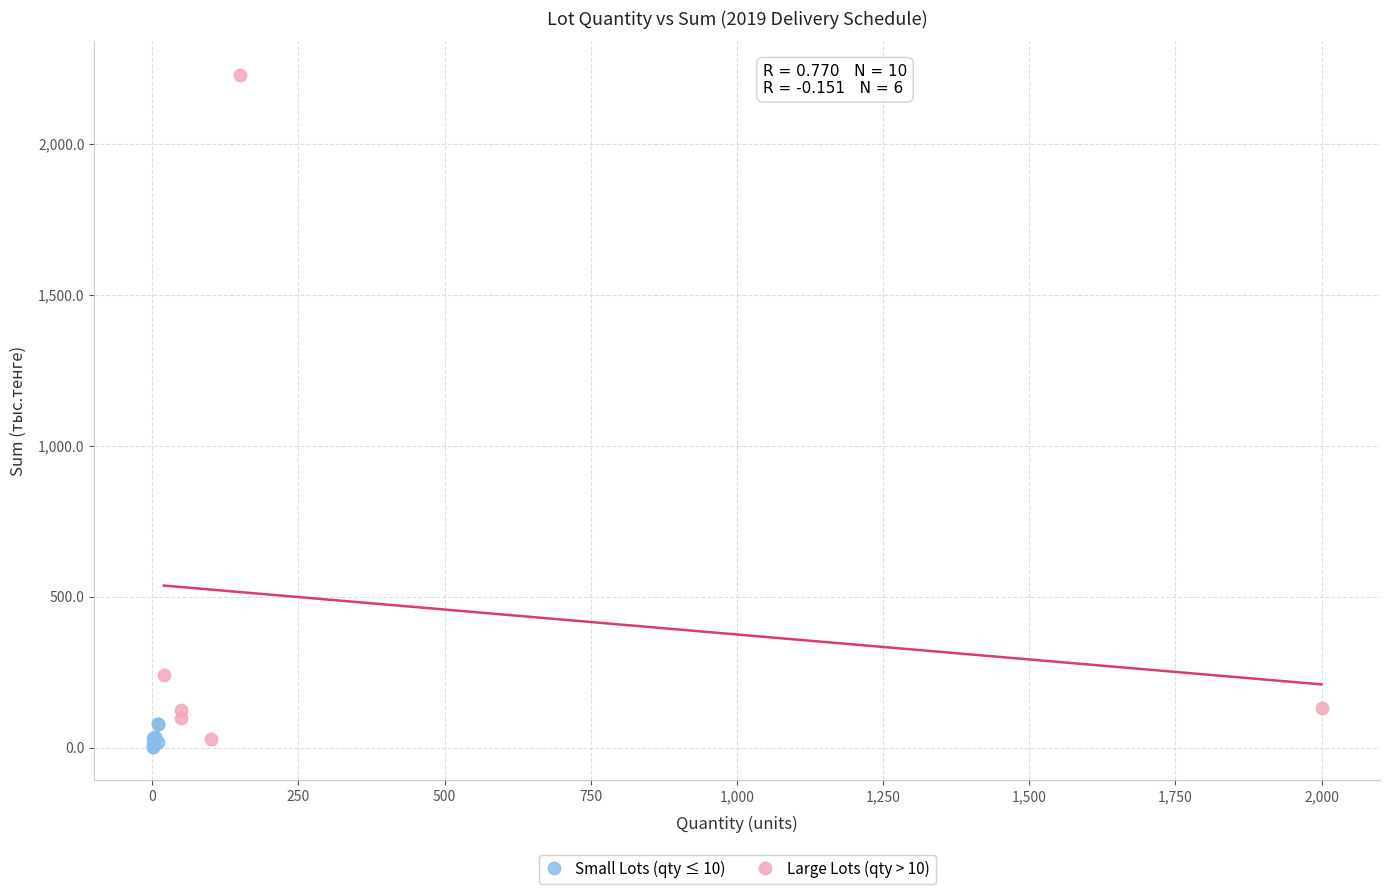

What are all the series names shown in the legend?

Small Lots (qty ≤ 10), Large Lots (qty > 10)